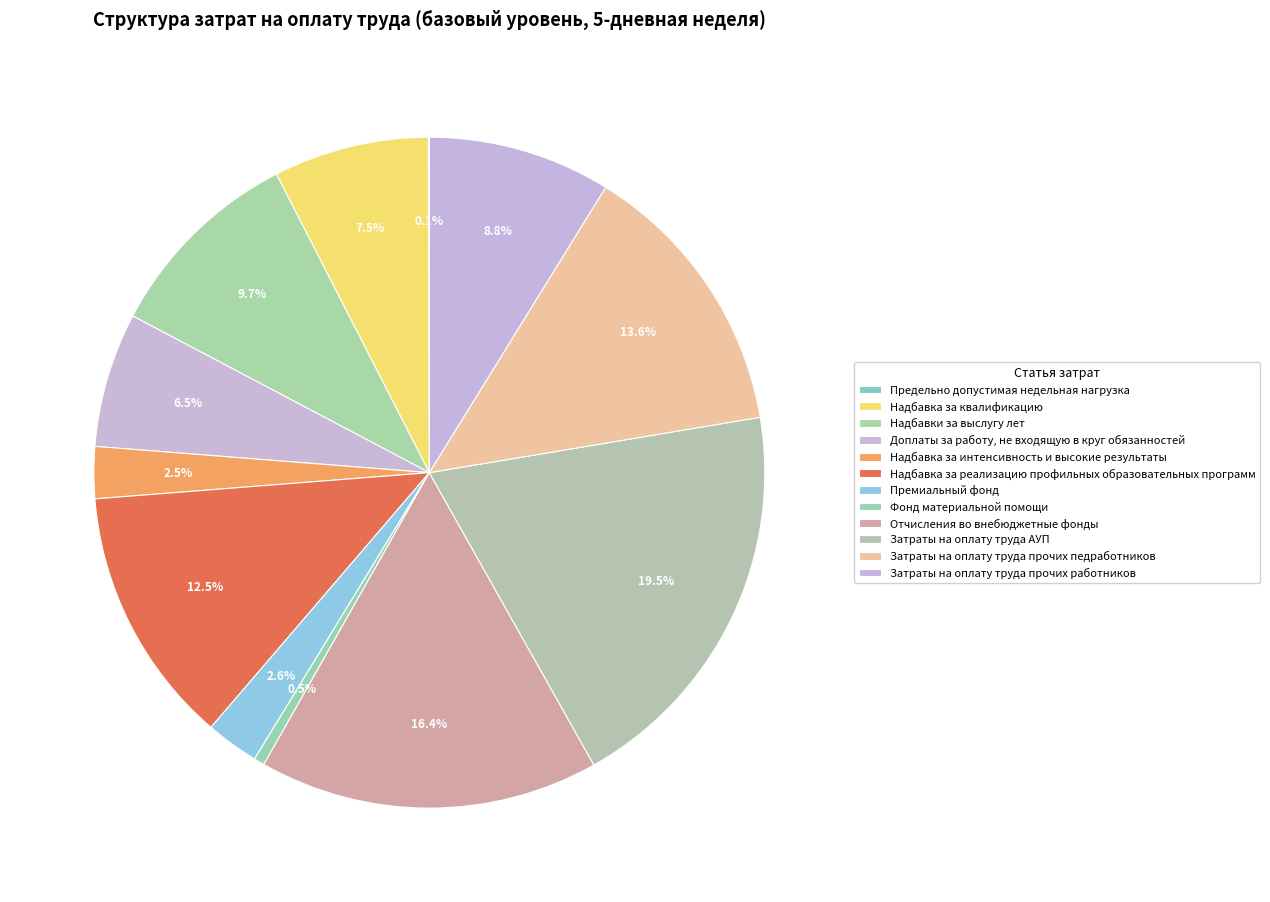

How many slices are in this pie chart?

12